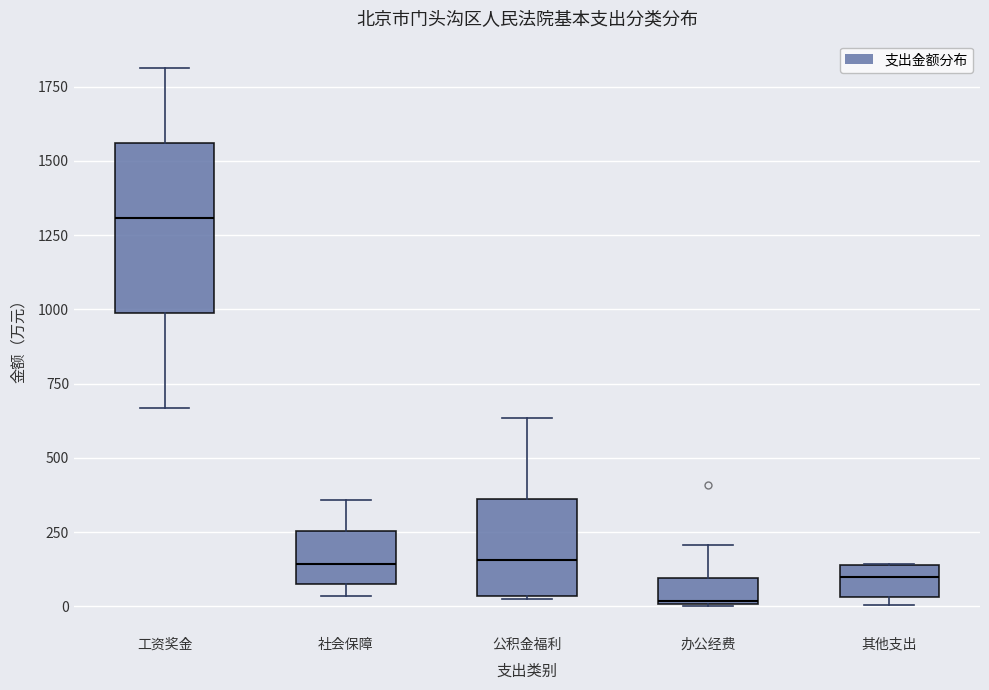

Reading left to right, read every box against the y-axis: the position of its median line, the range the box covers, and the ends of its whiskers. The values are not printed on the chart, so give them approximately, as read against the axis.

工资奖金: median 1300, box 1000 to 1550, whiskers 650 to 1800
社会保障: median 150, box 100 to 250, whiskers 50 to 350
公积金福利: median 150, box 50 to 350, whiskers 0 to 650
办公经费: median 0, box 0 to 100, whiskers 0 to 200
其他支出: median 100, box 50 to 150, whiskers 0 to 150